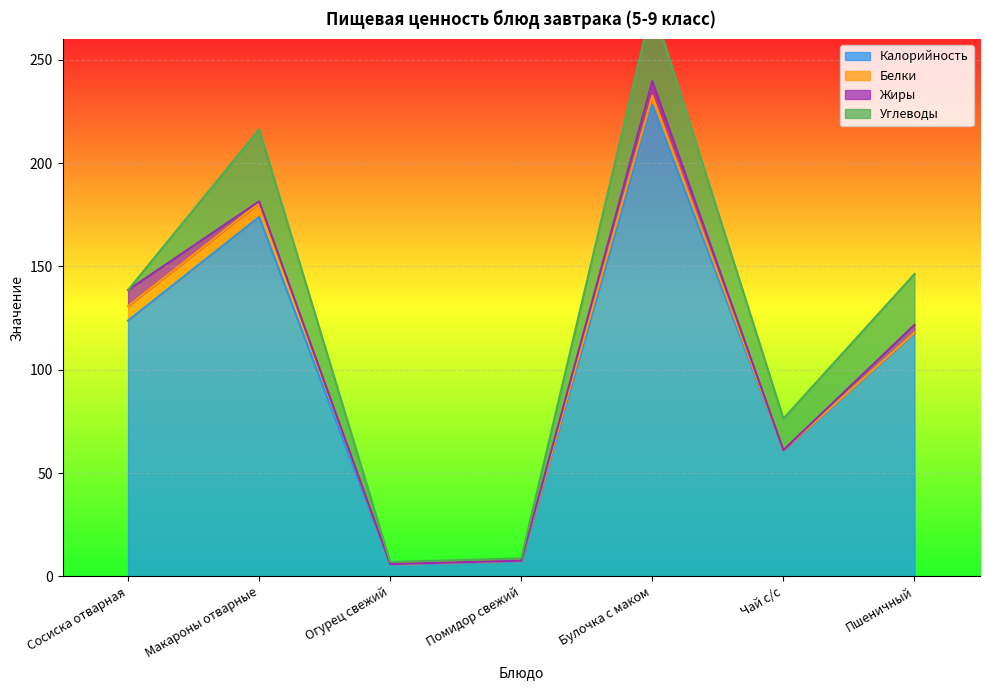

Reading right to left, list all the values displayed in this chart.

Калорийность: Пшеничный=117.5	Чай с/с=61.0	Булочка с маком=228.2	Помидор свежий=7.2	Огурец свежий=5.6	Макароны отварные=173.9	Сосиска отварная=123.8
Белки: Пшеничный=0.4	Чай с/с=0.1	Булочка с маком=4.4	Помидор свежий=0.3	Огурец свежий=0.3	Макароны отварные=6.8	Сосиска отварная=7.0
Жиры: Пшеничный=3.8	Чай с/с=0.0	Булочка с маком=7.1	Помидор свежий=0.1	Огурец свежий=0.0	Макароны отварные=0.8	Сосиска отварная=7.8
Углеводы: Пшеничный=24.6	Чай с/с=15.2	Булочка с маком=36.8	Помидор свежий=1.1	Огурец свежий=1.0	Макароны отварные=34.8	Сосиска отварная=0.0